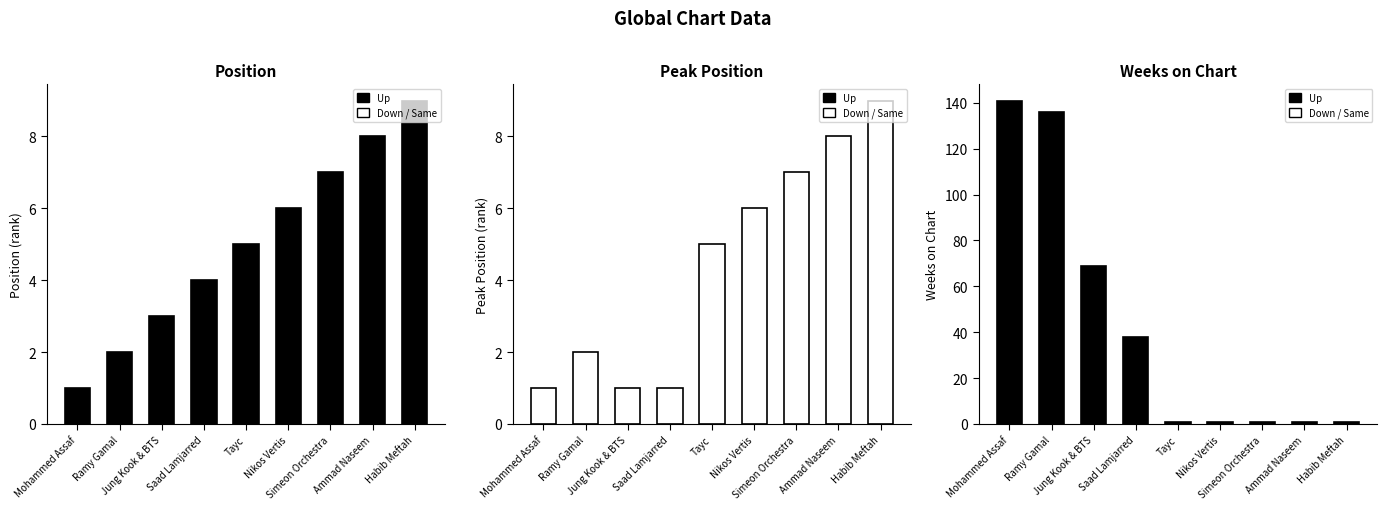

Rank the series by their maximum value, from lowest to highest.

Position (highlight), Peak Position (highlight), Position, Peak Position, Weeks on Chart (highlight), Weeks on Chart